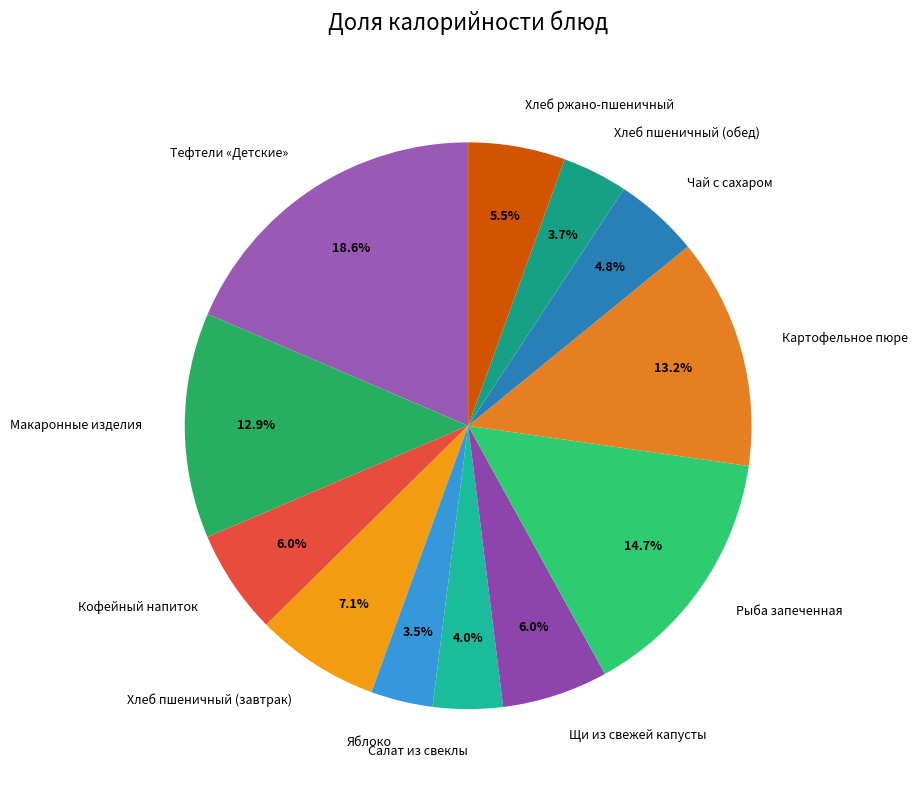

Is there any slice that represents more than half of the pie?

No